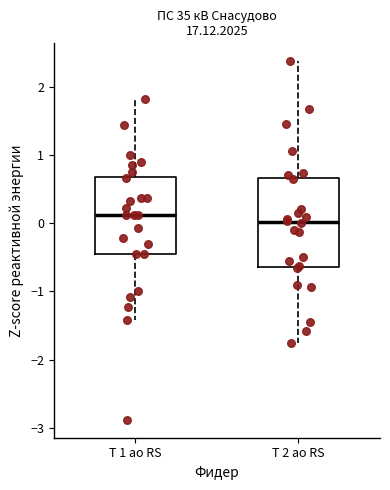

Which box's median line is the lowest?

Т 2 ао RS